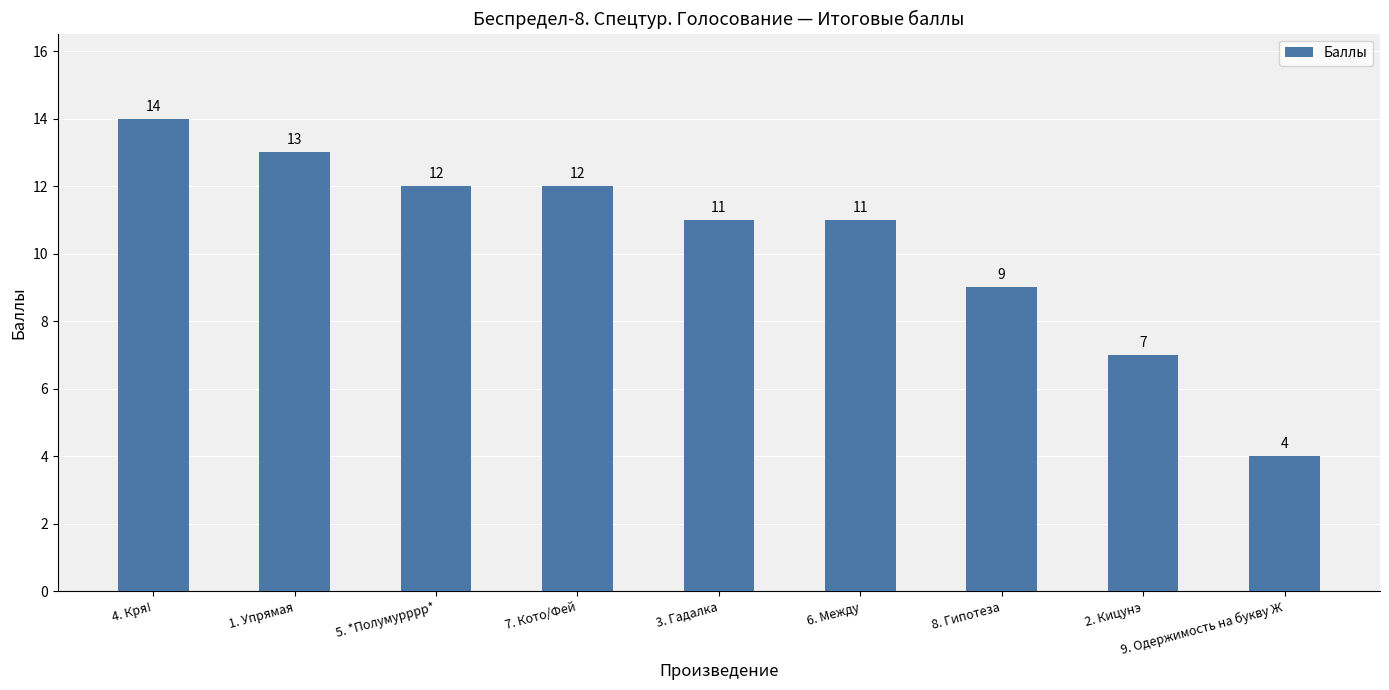

What is the label of the 5th bar from the left?

3. Гадалка